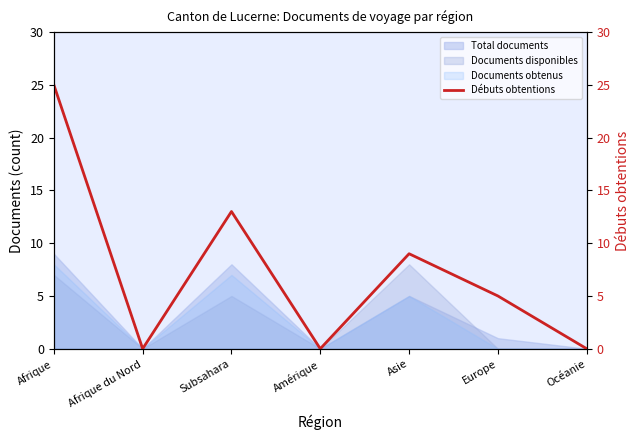

True or false: the data shows -16 at Afrique du Nord.

False